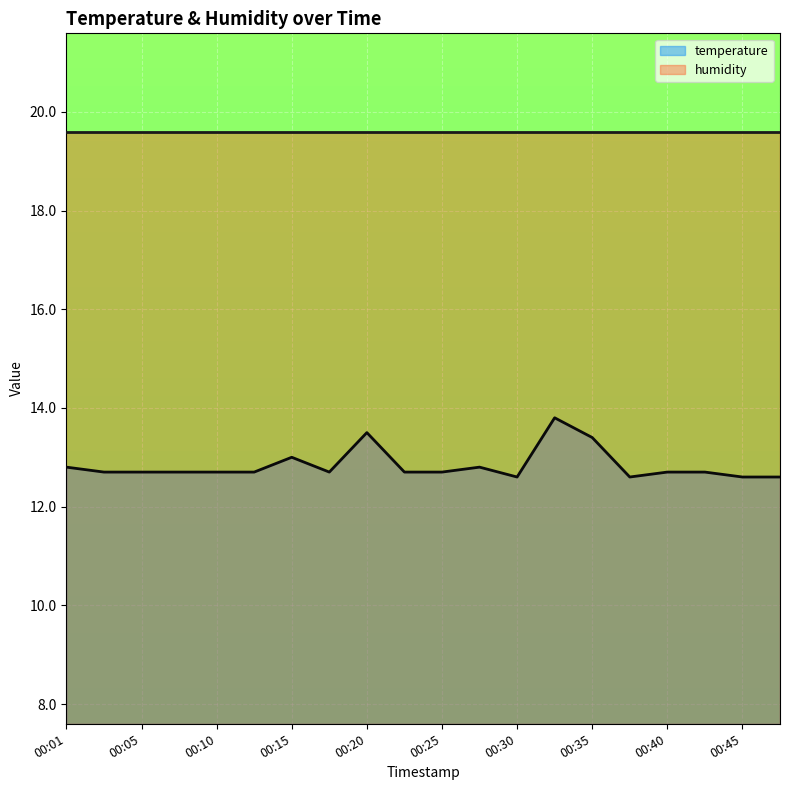

List the labels in order of value, largest first.

00:32, 00:20, 00:35, 00:15, 00:01, 00:27, 00:03, 00:05, 00:08, 00:10, 00:13, 00:18, 00:23, 00:25, 00:40, 00:42, 00:30, 00:37, 00:45, 00:47